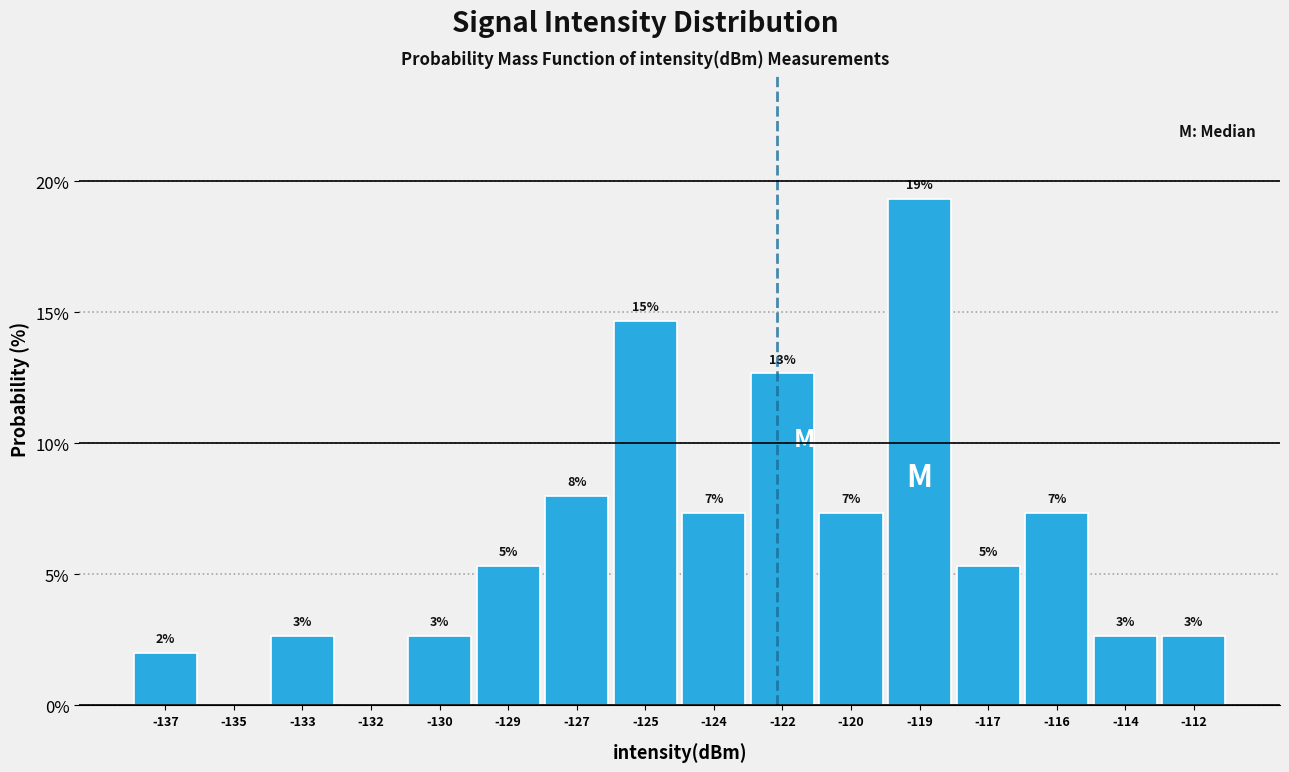

Are the bars horizontal?

No